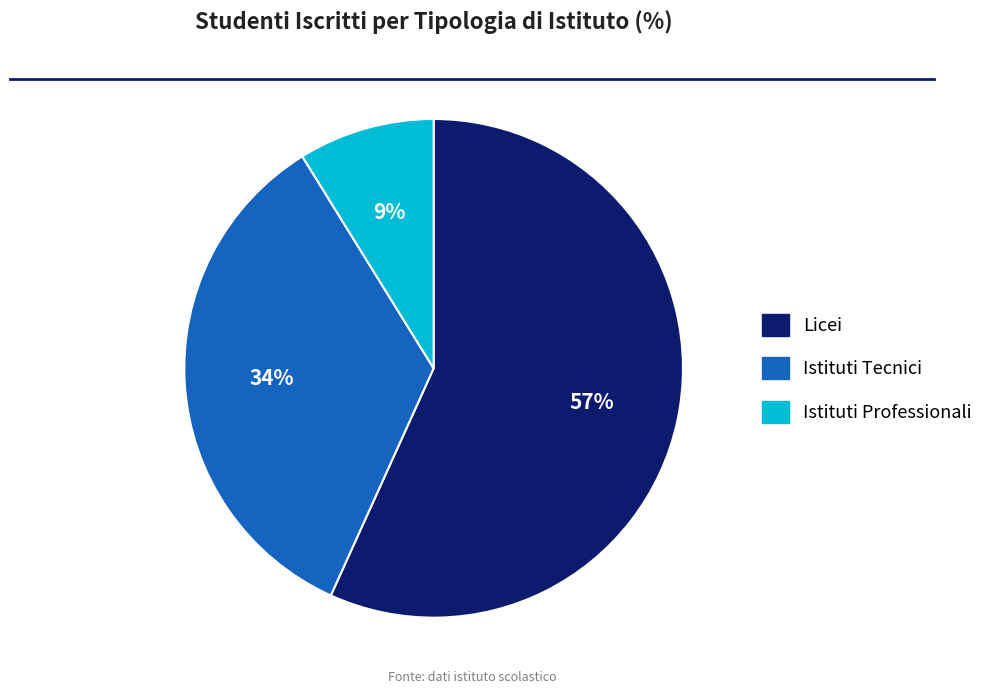

To the nearest percent, what portion does Istituti Professionali represent?

9%